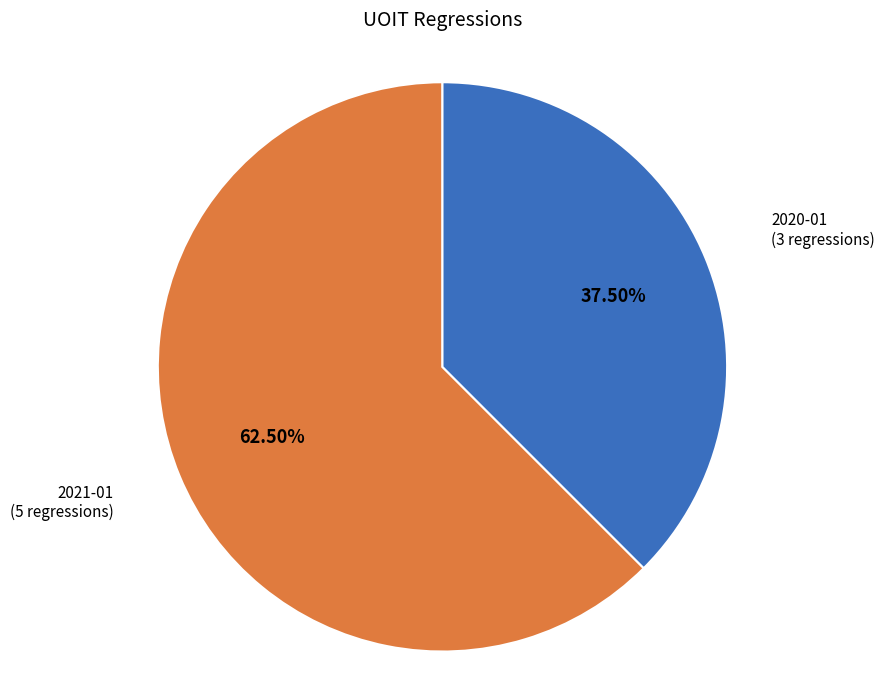

The 2020-01 slice represents 26% of the pie. True or false?

False